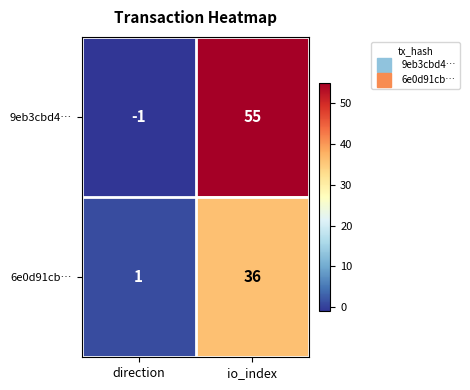

Reading right to left, list all the values displayed in this chart.

9eb3cbd4…: 55	-1
6e0d91cb…: 36	1